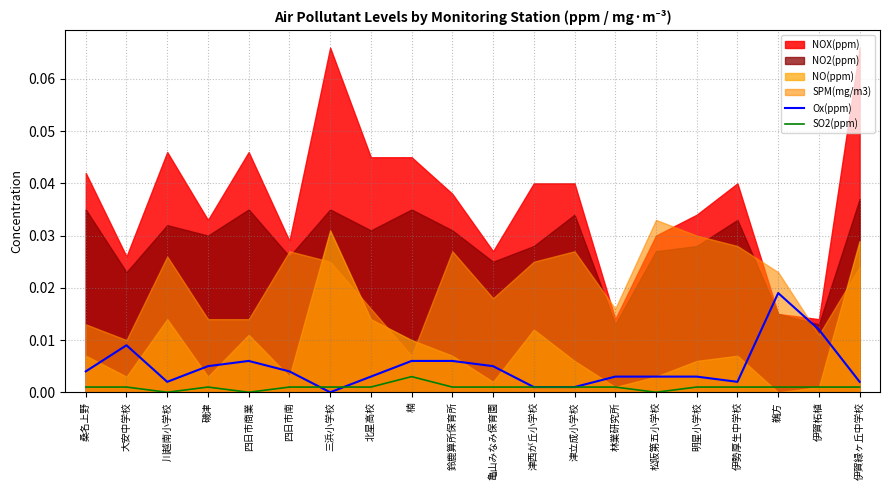

Does the chart display data point markers on the line(s)?

No